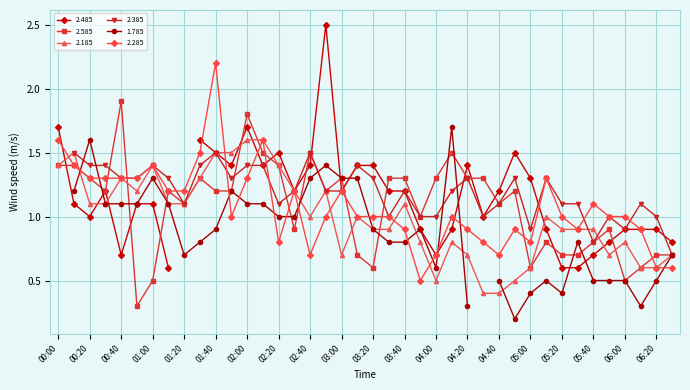

Which category has the lowest value in the 2.585 series?

00:50